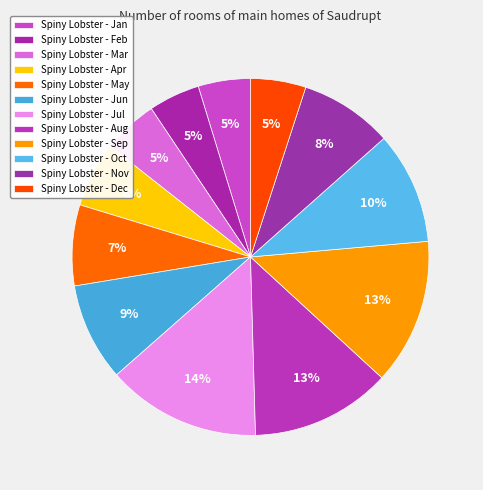

How many slices are in this pie chart?

12